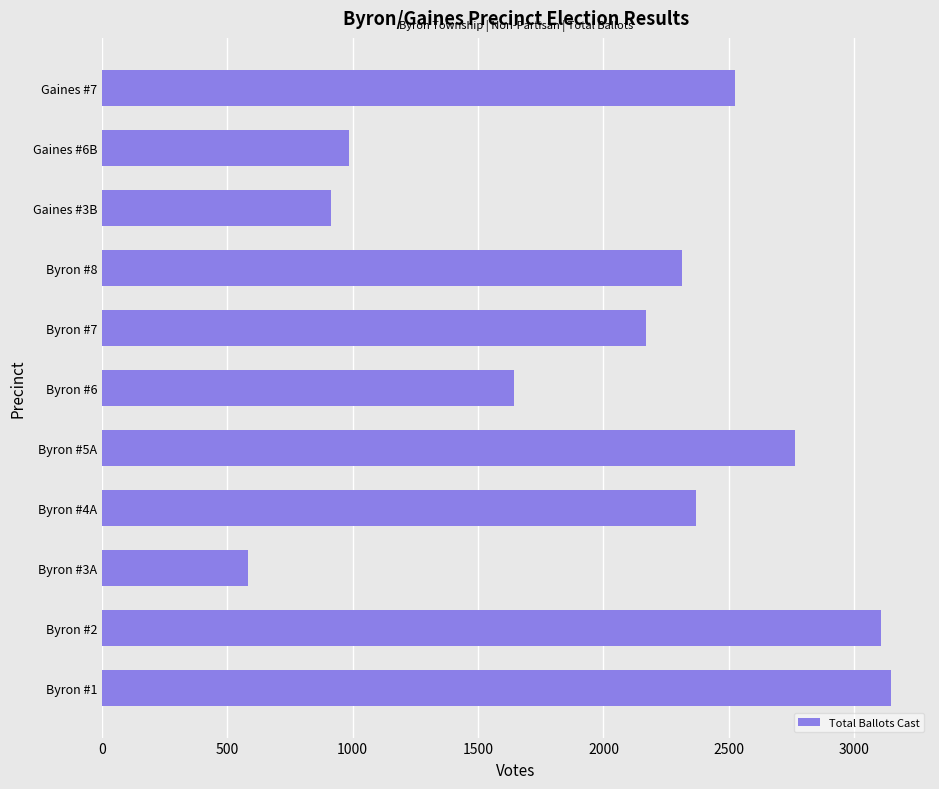

What is the smallest value displayed?

582